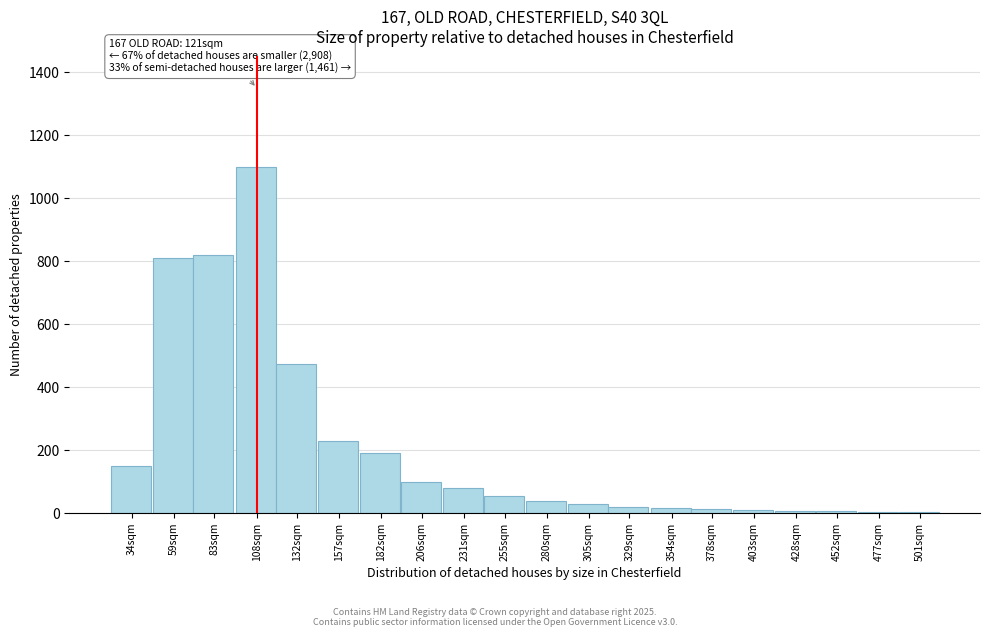

Which has a higher value, 83sqm or 206sqm?

83sqm